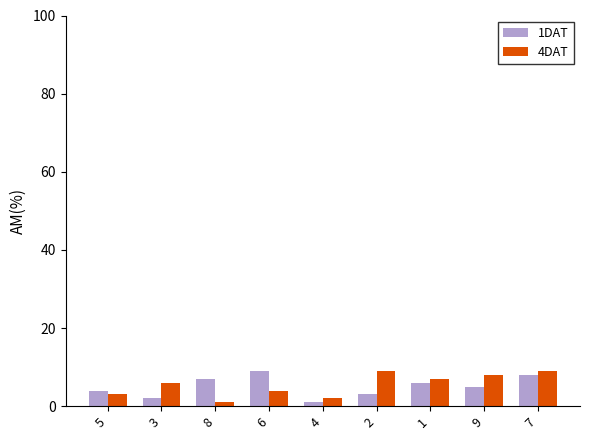

At how many categories does at least one series exceed 5?

7